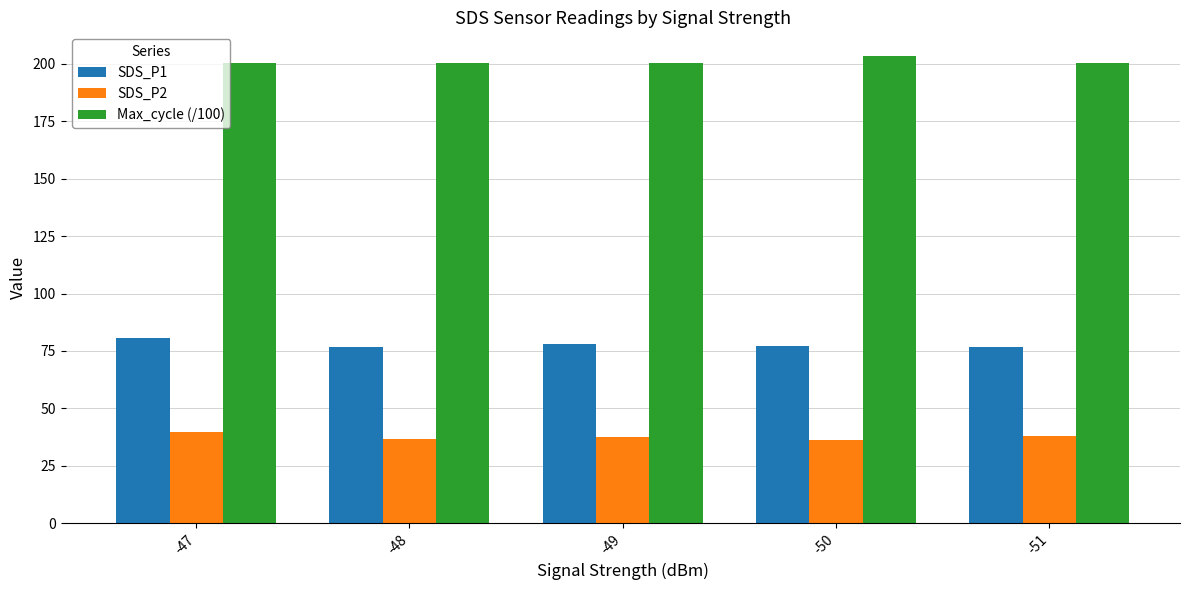

Does the chart contain any negative values?

No